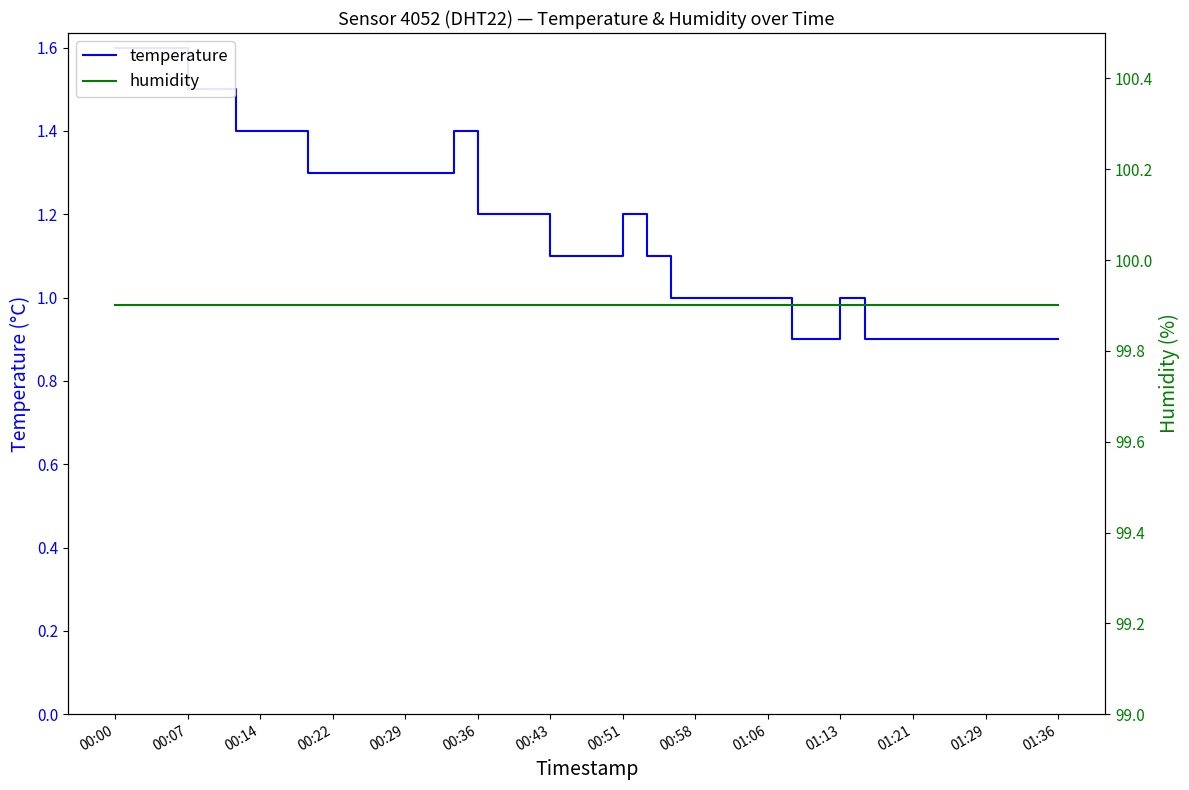

True or false: temperature has a value of 1.0 at 00:07.

False